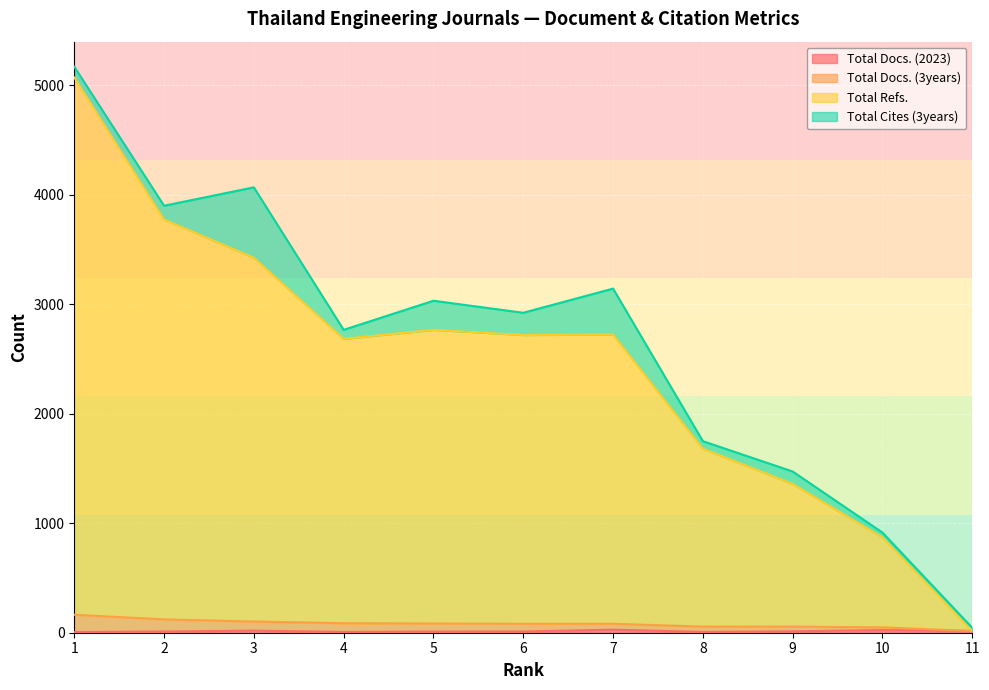

At which label does Total Refs. first exceed 2720?

1